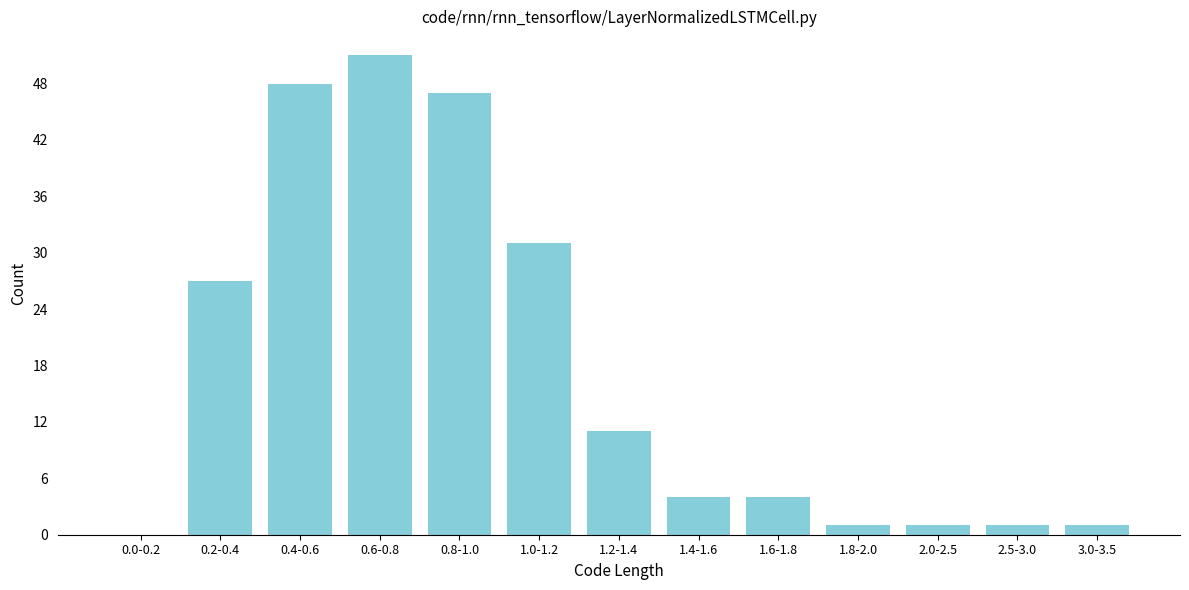

Reading left to right, extract all data points from this chart.

0.0-0.2=0	0.2-0.4=27	0.4-0.6=48	0.6-0.8=51	0.8-1.0=47	1.0-1.2=31	1.2-1.4=11	1.4-1.6=4	1.6-1.8=4	1.8-2.0=1	2.0-2.5=1	2.5-3.0=1	3.0-3.5=1